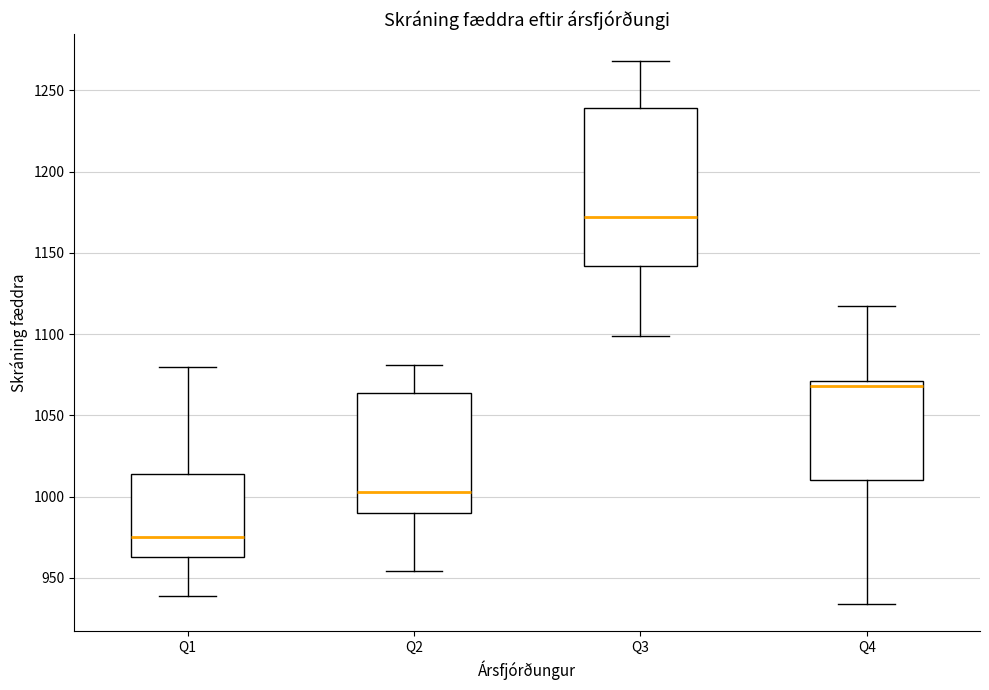

Which box's median line is the highest?

Q3